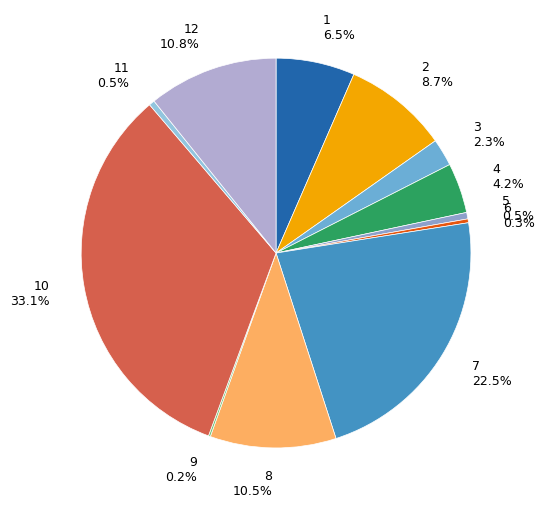

Combined, what portion of the pie is 5 0.5% and 4 4.2%?

4.7%